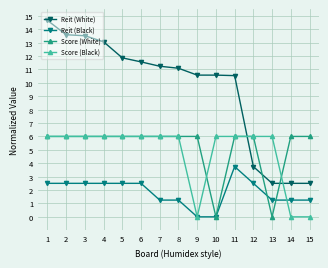

What is the difference between the highest and lowest values at 4?

10.6